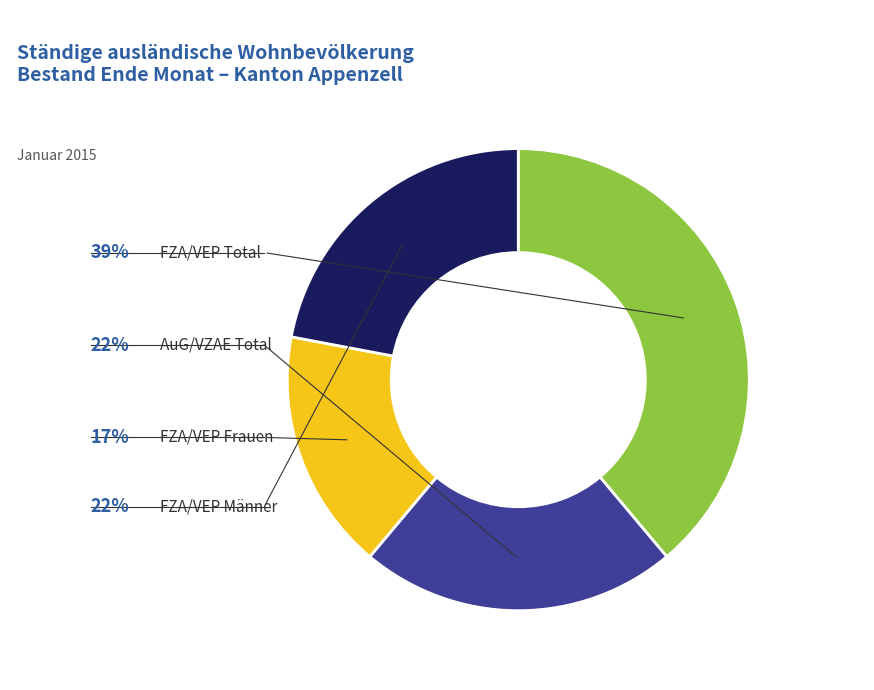

True or false: FZA/VEP Männer accounts for 8% of the total.

False